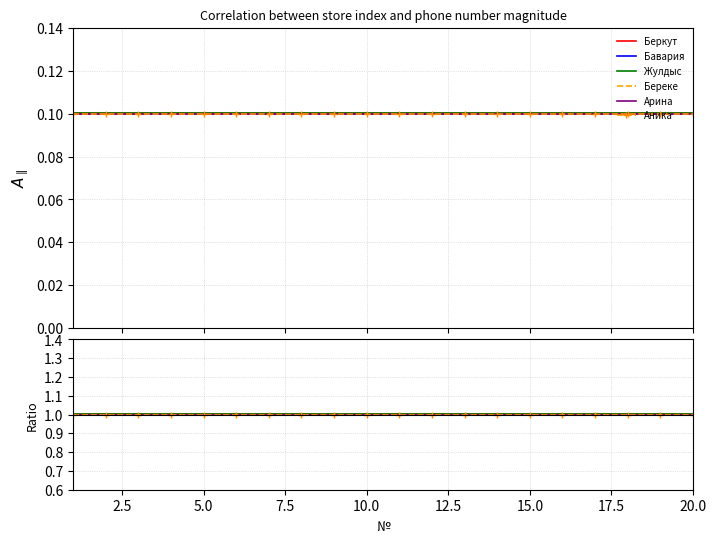

Does the chart have visible grid lines?

Yes